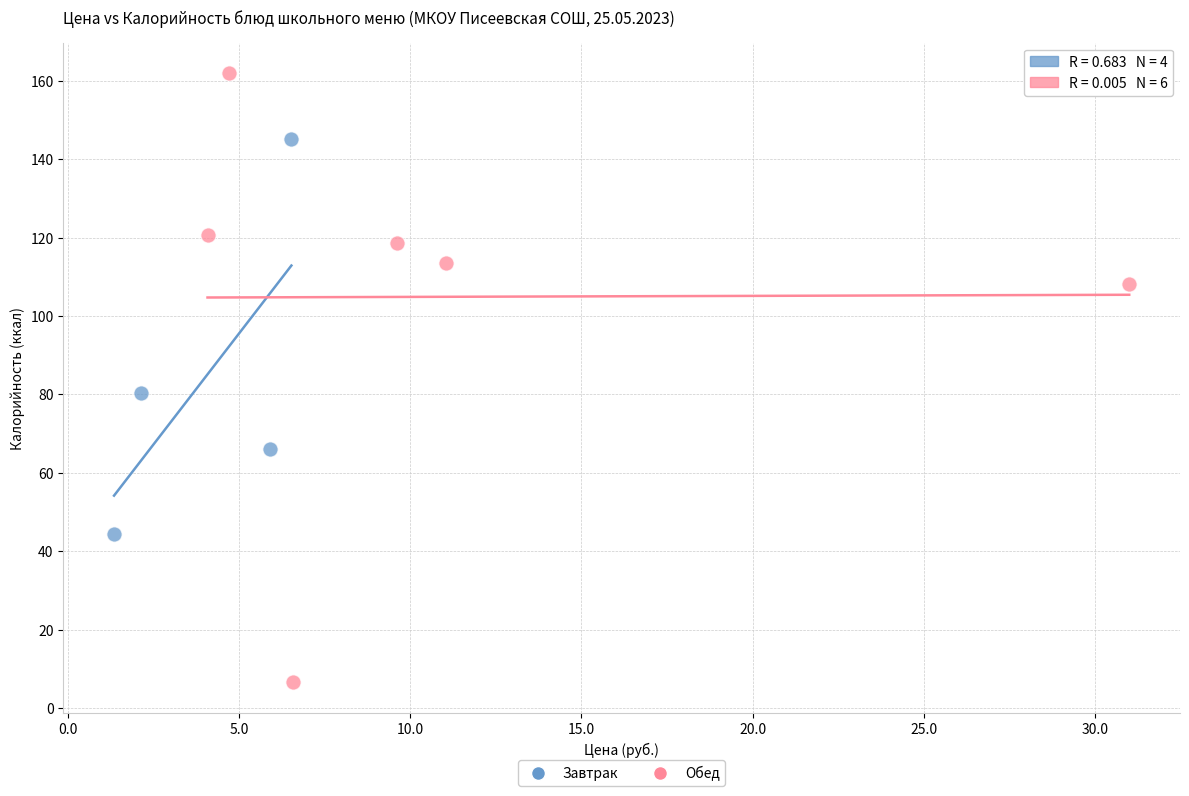

What are all the series names shown in the legend?

Завтрак, Обед